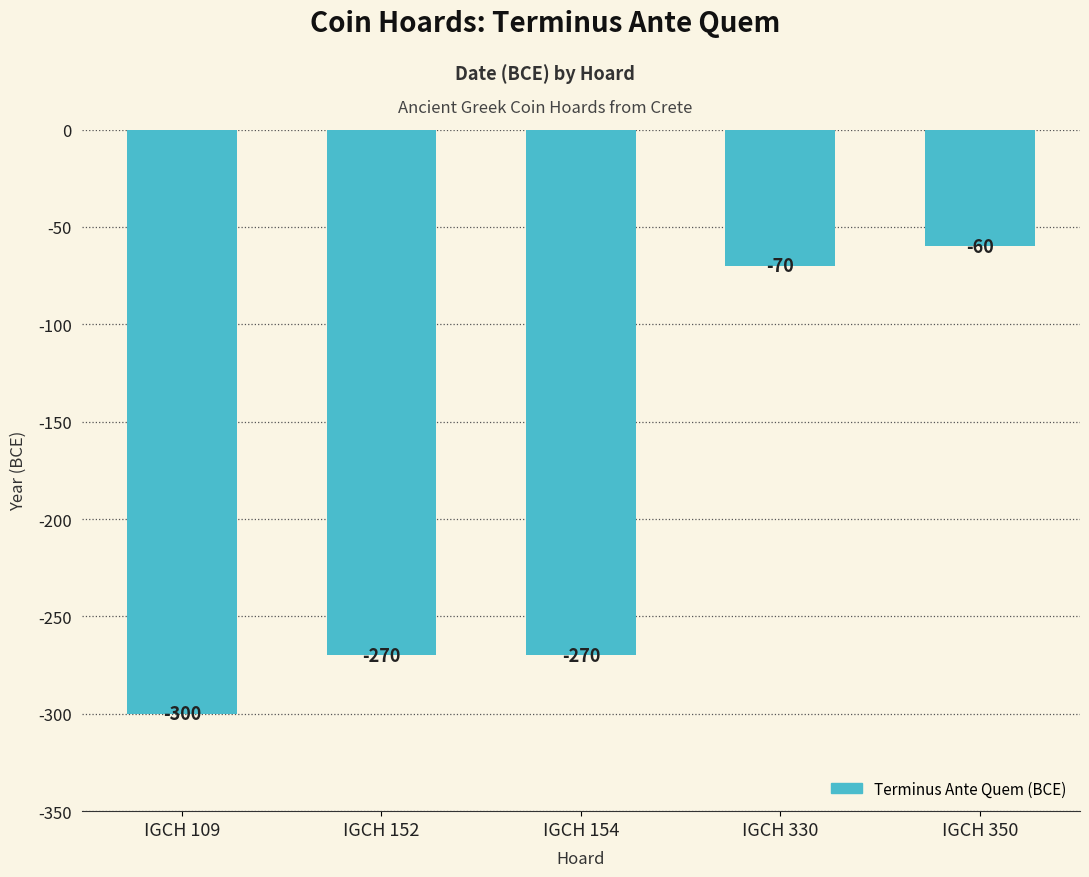

What is the change in value from IGCH 154 to IGCH 350?

+210